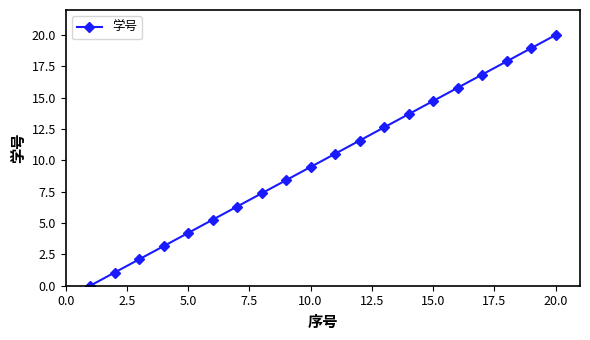

What is the difference between the second highest and minimum values?

18.9